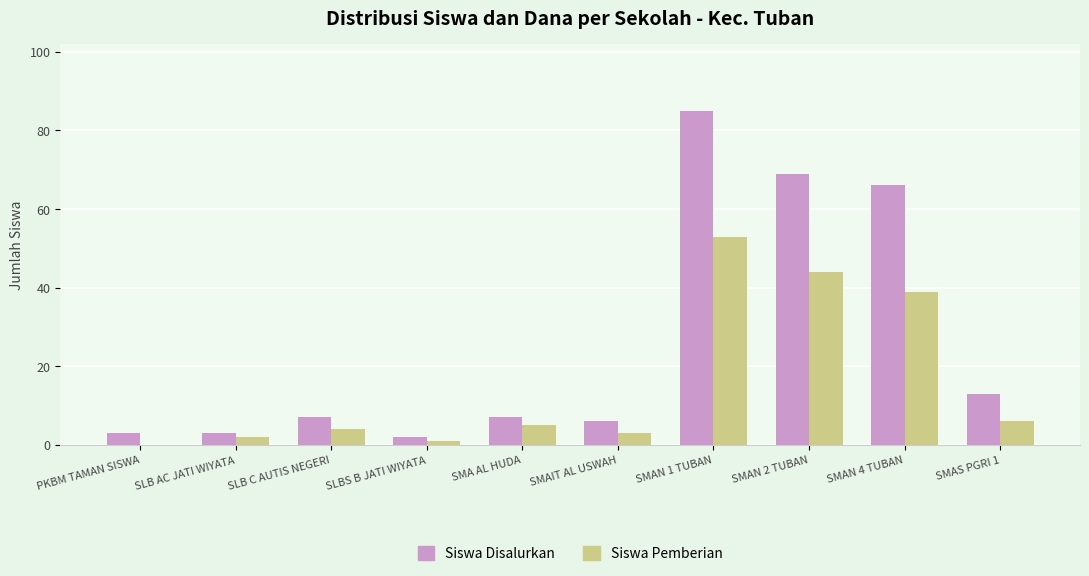

What is the total value across all series at PKBM TAMAN SISWA?

3